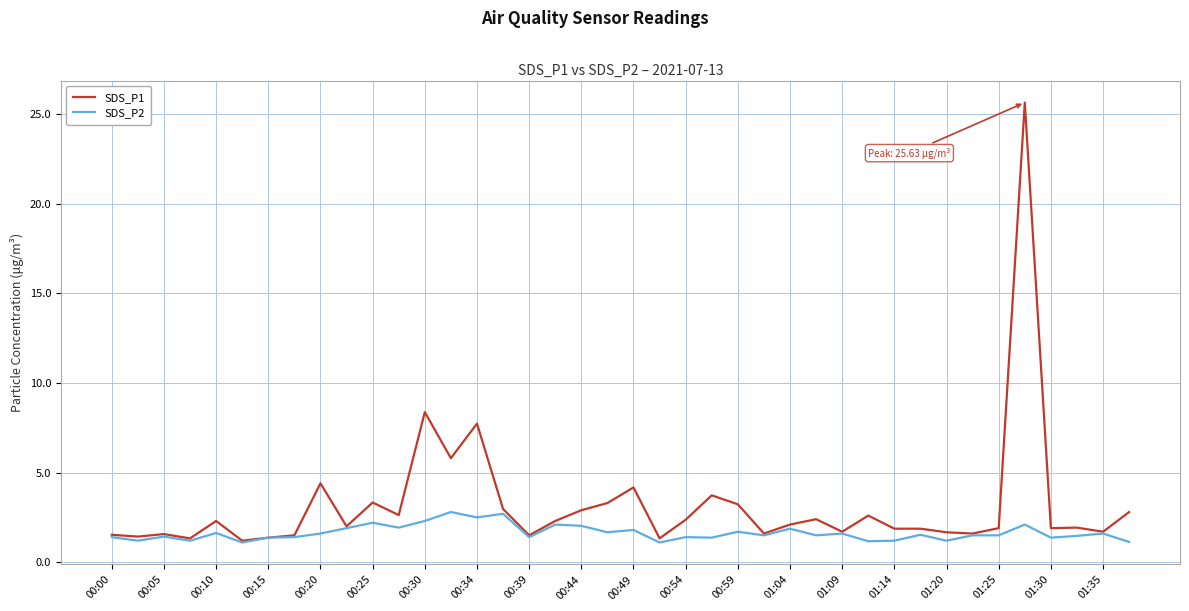

Which series has the largest total across all categories?

SDS_P1